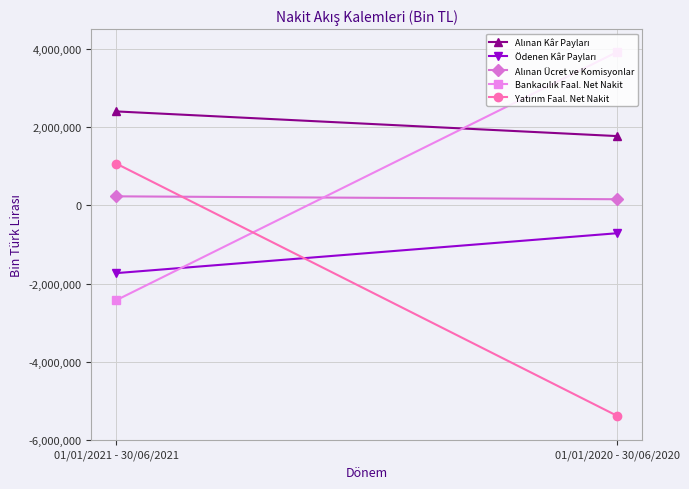

Is it true that Alınan Ücret ve Komisyonlar equals 229616 at 01/01/2021 - 30/06/2021?

True